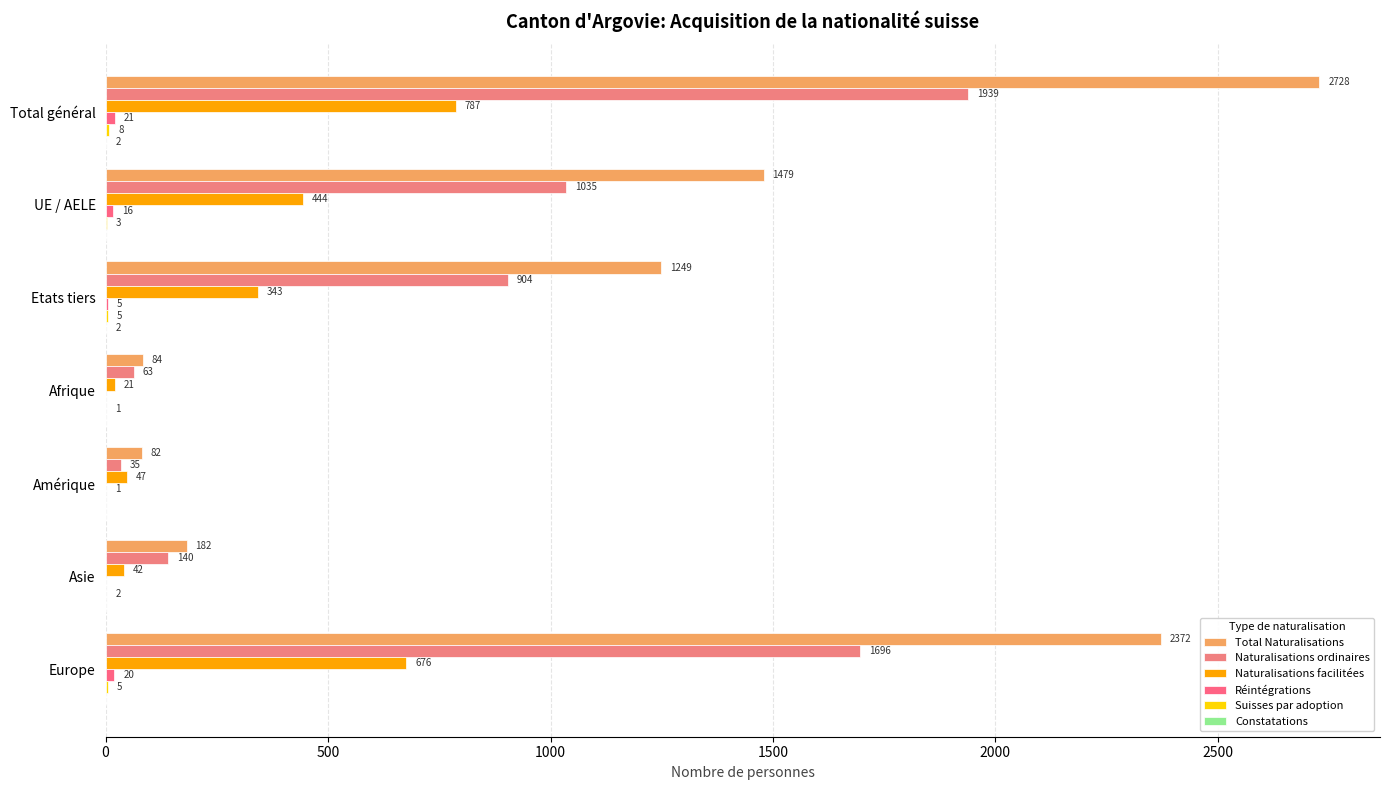

Count the number of categories in the chart.

7